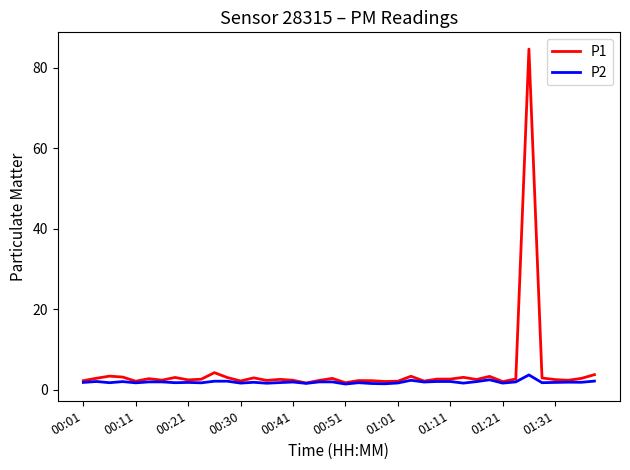

List the series in order of their peak value, highest first.

P1, P2